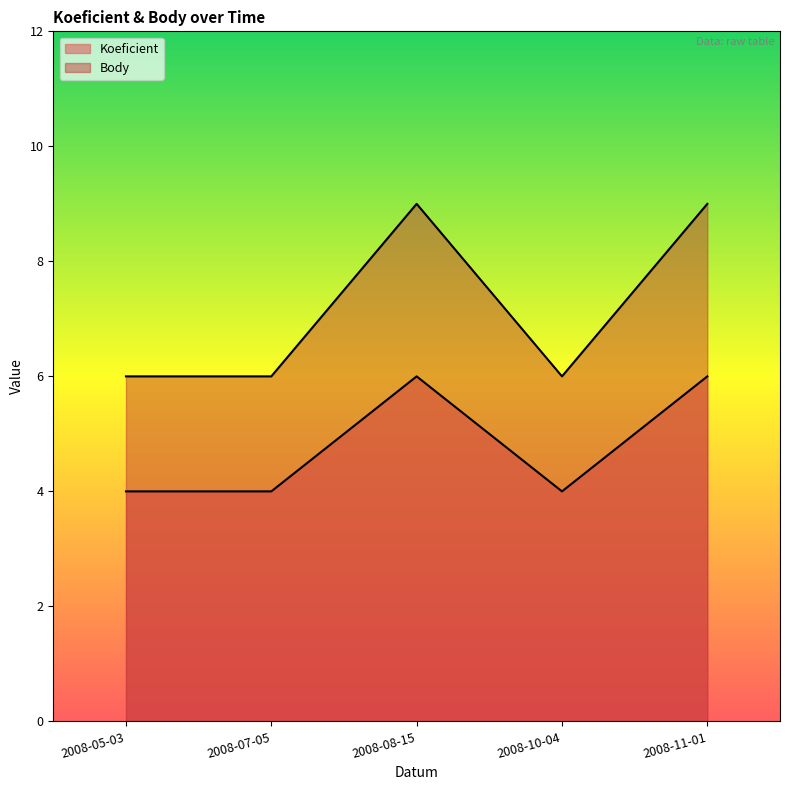

What is the value of the Koeficient point at the 1st from the left?

4